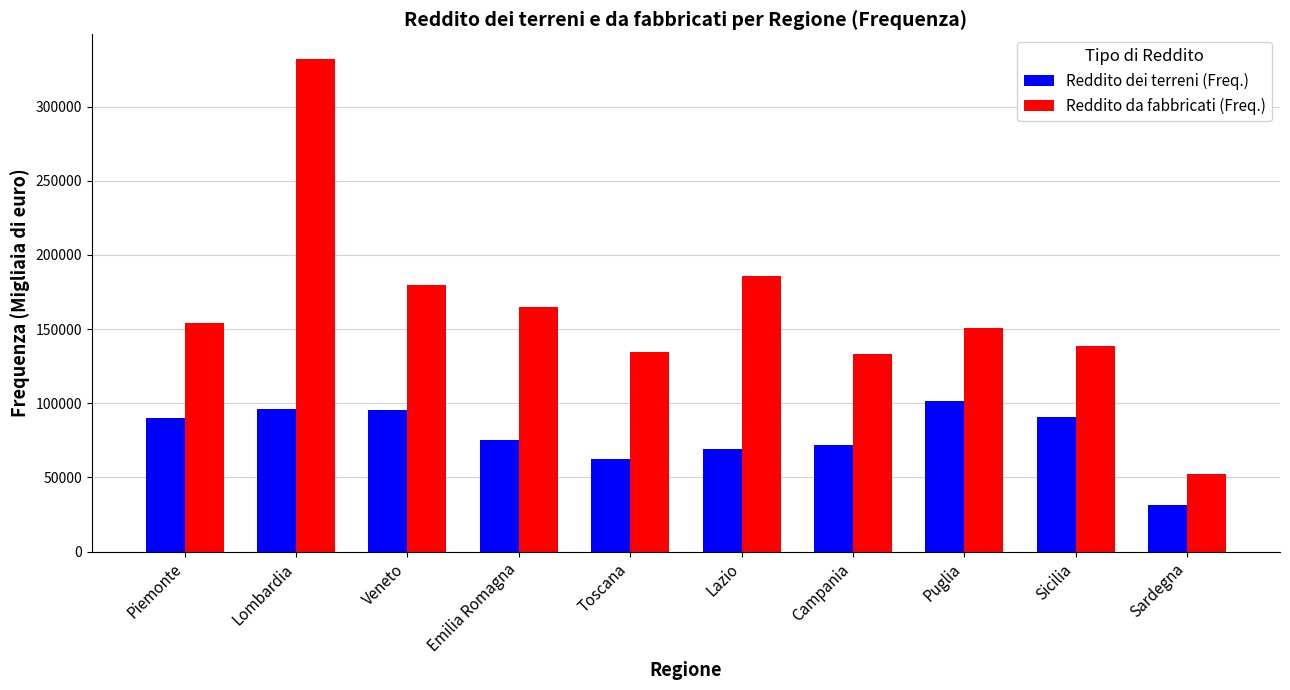

At which label does Reddito dei terreni (Freq.) reach its minimum?

Sardegna